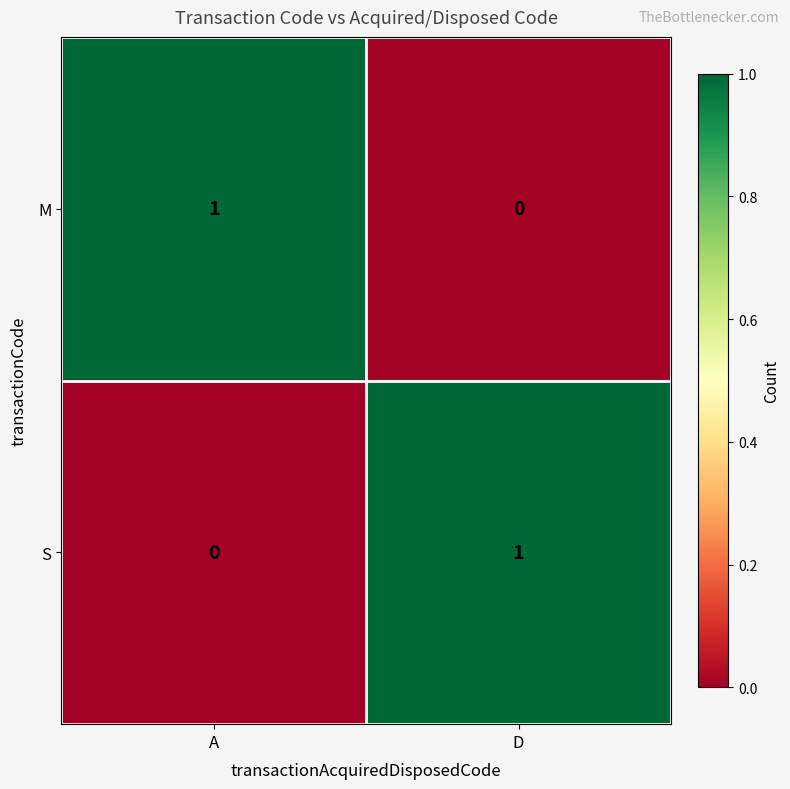

Is it true that M equals 1 at A?

True